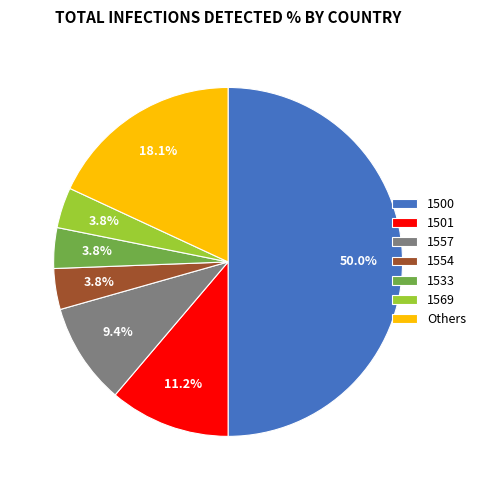

Does 1501 represent more than half of the total?

No